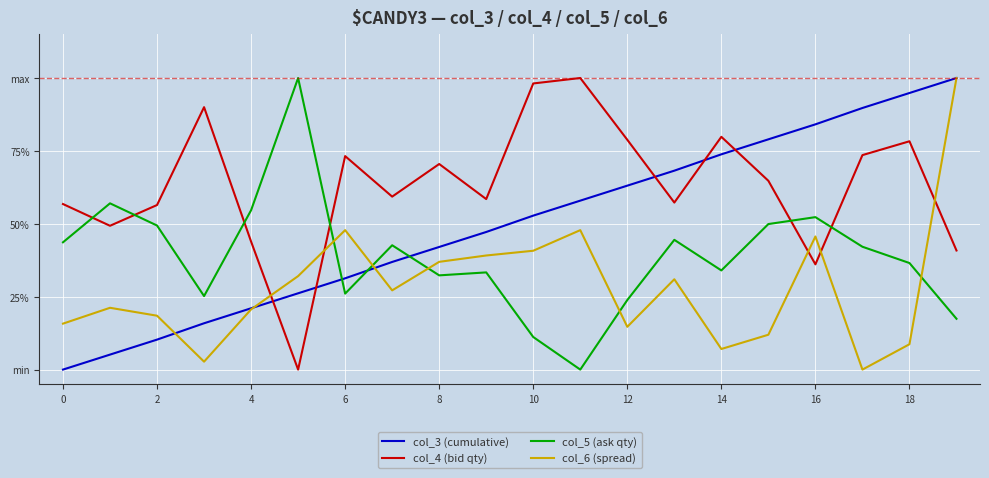

What are all the series names shown in the legend?

col_3 (cumulative), col_4 (bid qty), col_5 (ask qty), col_6 (spread)